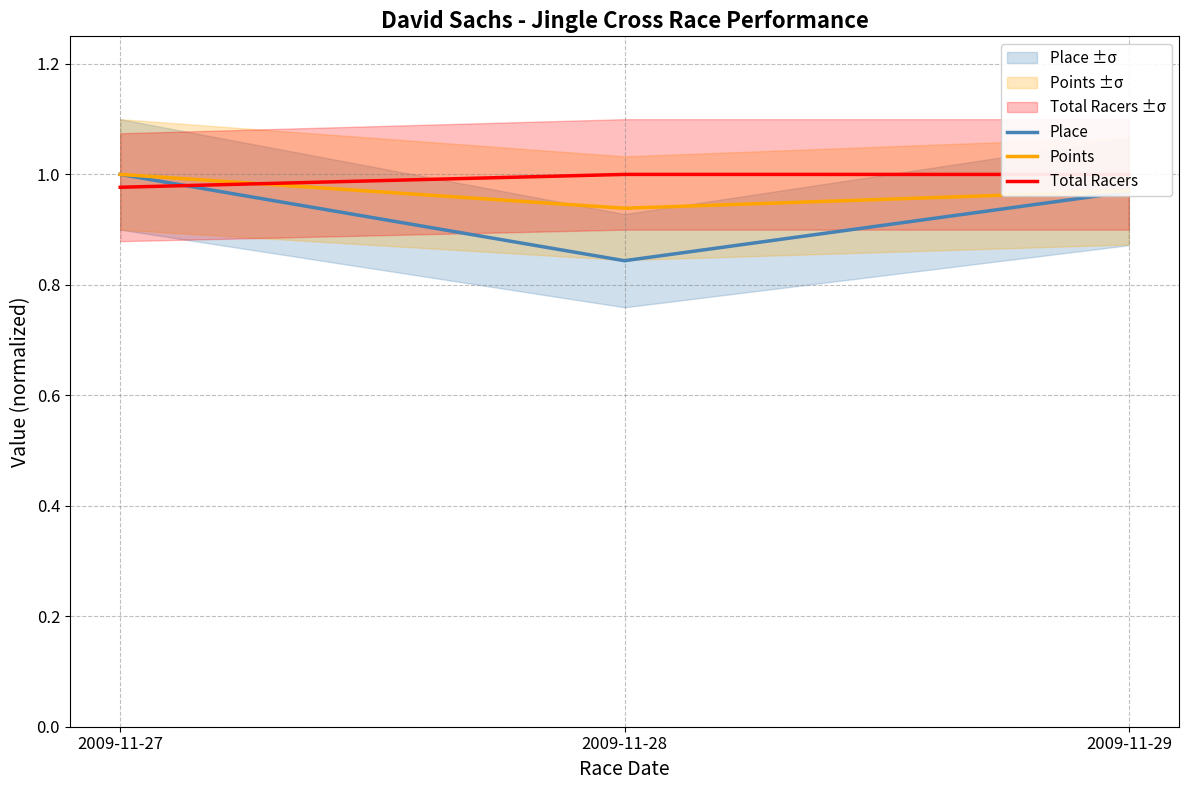

Read the Place value at 2009-11-27.

1.0